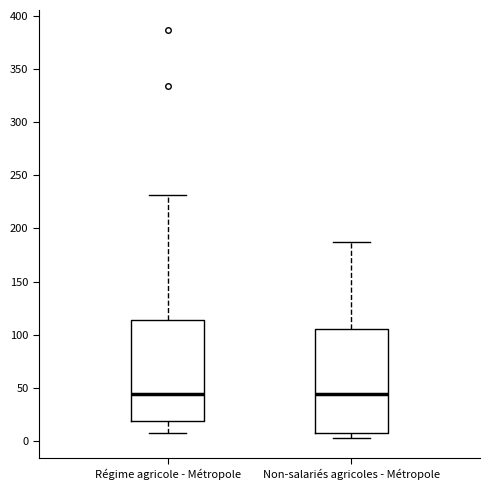

Reading left to right, transcribe this box plot: for each box, give where its median line is, the range the box spans, and where its two whiskers end, as read against the y-axis. The values are not printed on the chart, so give them approximately, as read against the axis.

Régime agricole - Métropole: median 45, box 20 to 115, whiskers 5 to 230
Non-salariés agricoles - Métropole: median 45, box 5 to 105, whiskers 5 (just below the box's lower edge) to 190